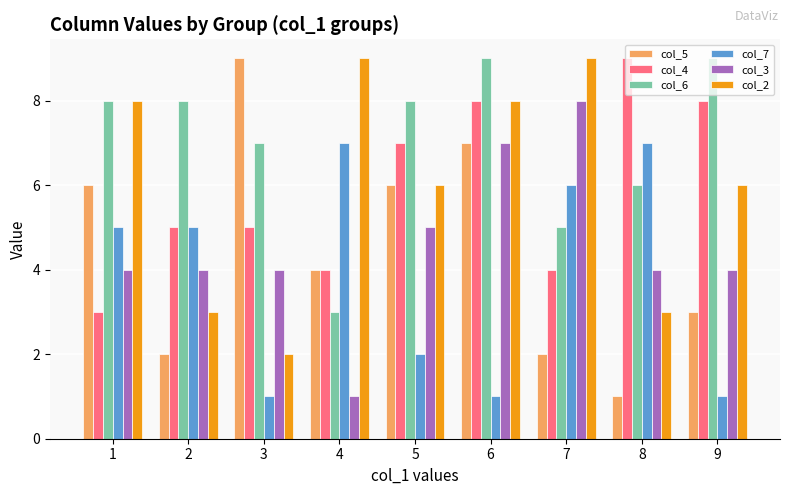

What is the total value across all series at 9?

31